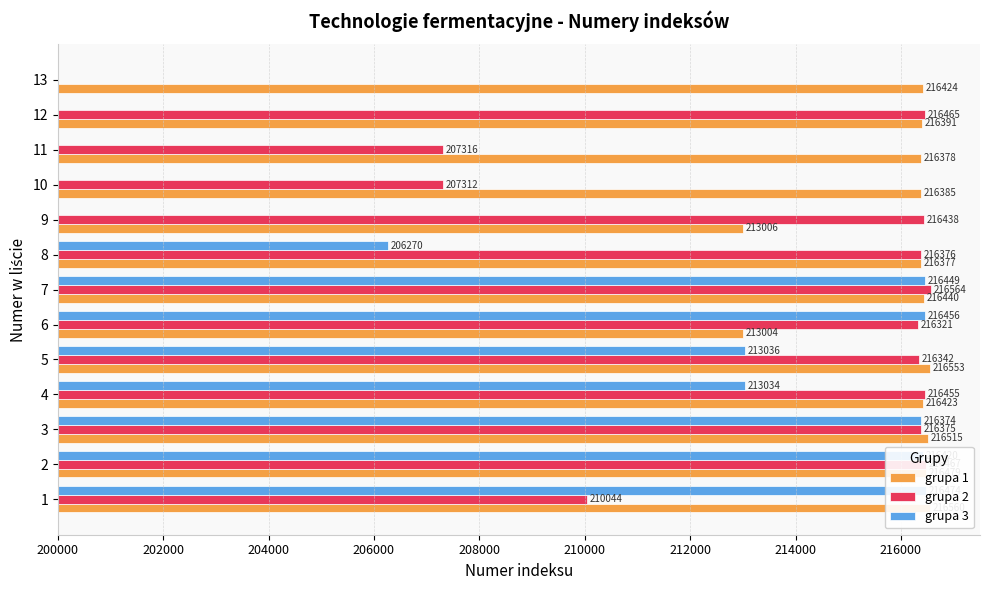

How many values in the grupa 3 series exceed 213034?

6